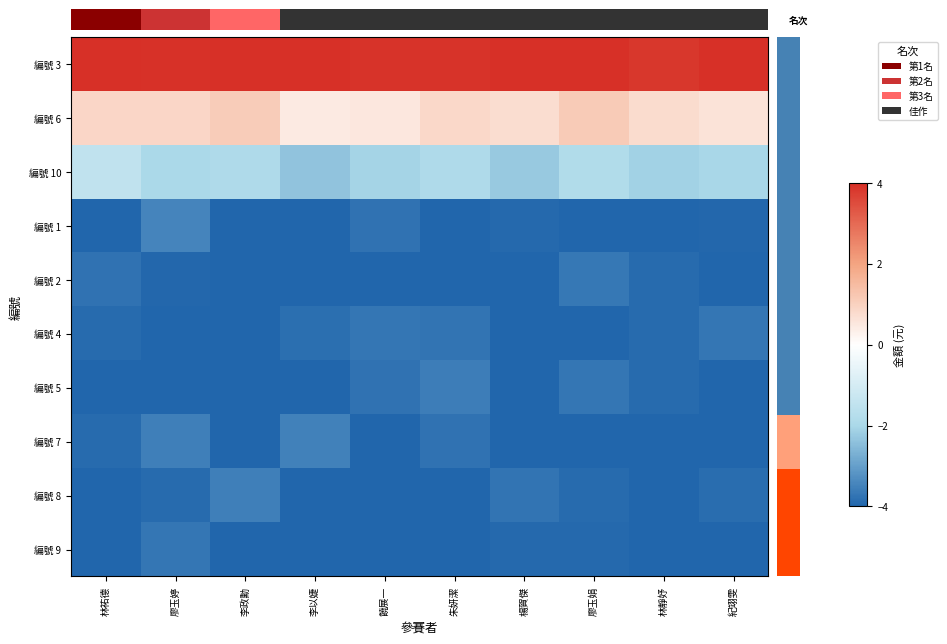

At which category does the chart reach its minimum across all series?

饒展一